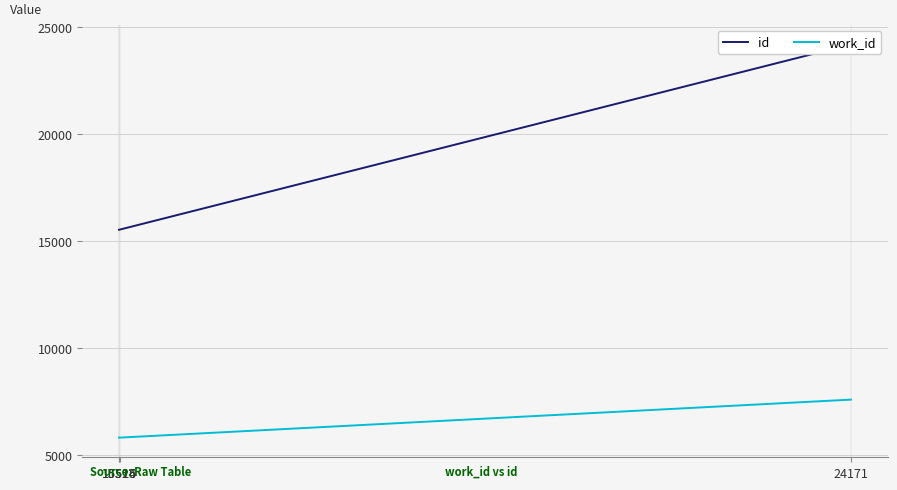

Rank the series at 15524 from highest to lowest value.

id, work_id